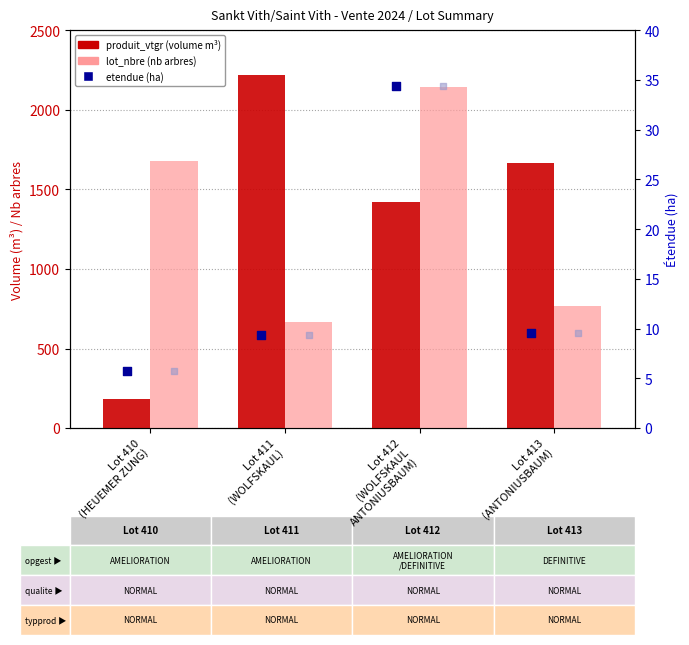

Is the value of etendue (light) at Lot 410
(HEUEMER ZUNG) greater than the value of etendue (ha) at Lot 413
(ANTONIUSBAUM)?

No